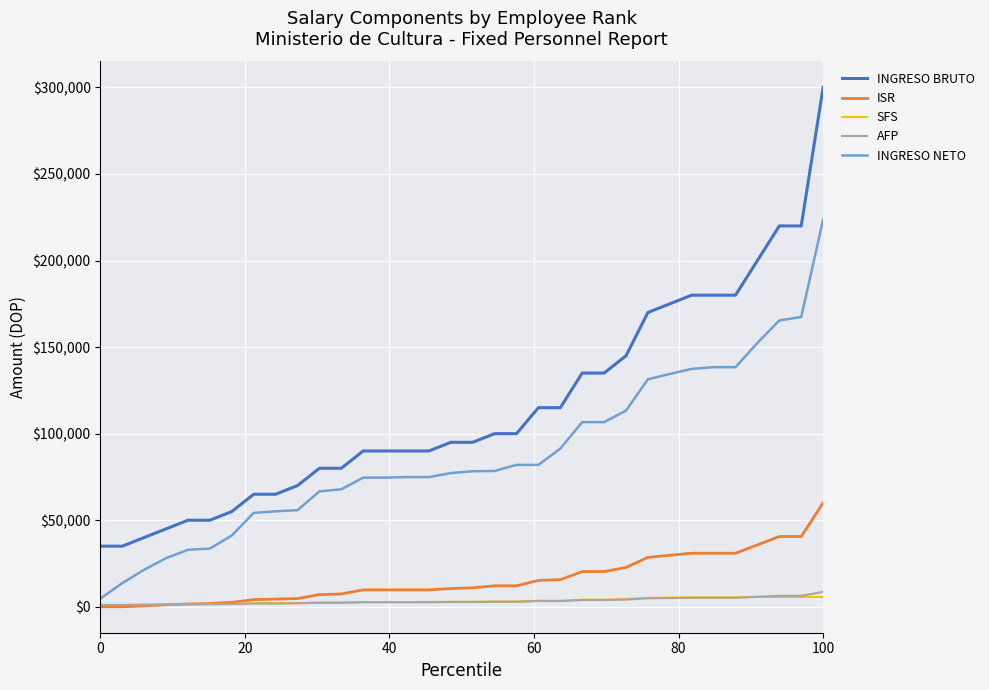

Which series has the largest range (max minus min)?

INGRESO BRUTO